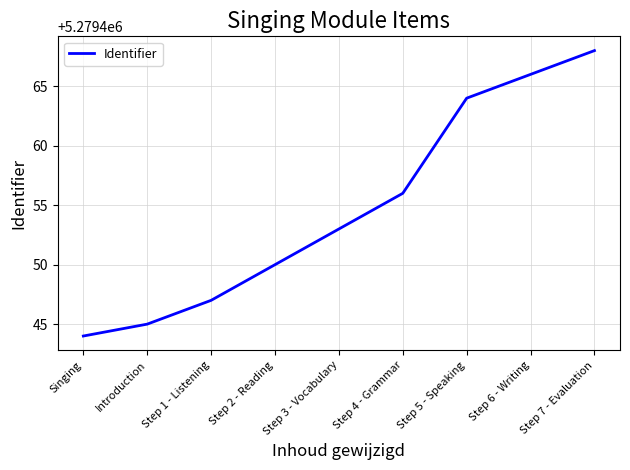

What is the difference between the values at Step 6 - Writing and Singing?

22